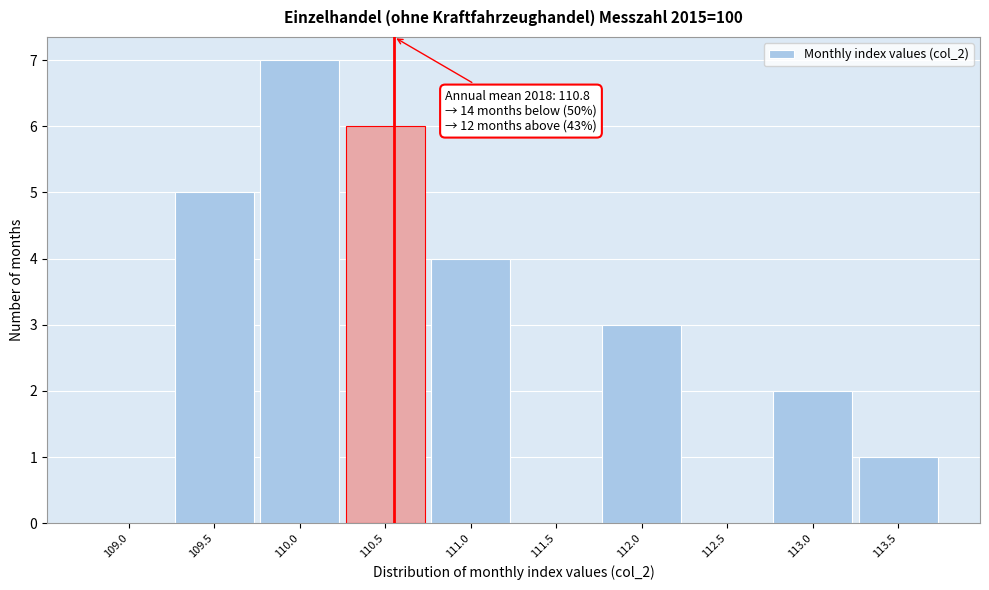

Reading right to left, list all the values displayed in this chart.

113.5=1	113.0=2	112.5=0	112.0=3	111.5=0	111.0=4	110.5=6	110.0=7	109.5=5	109.0=0